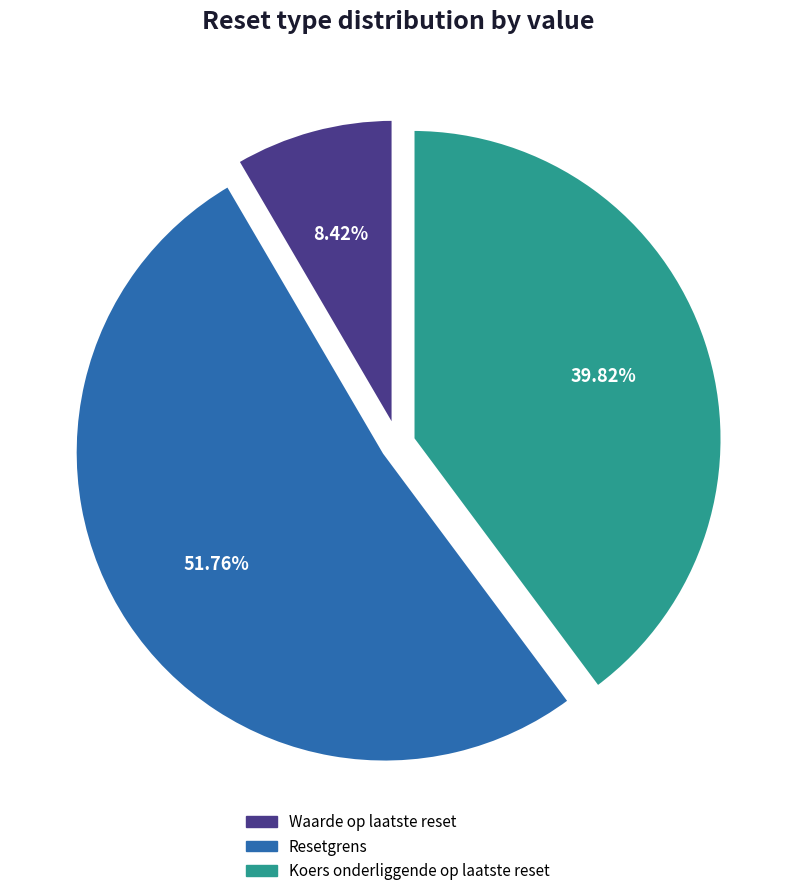

Do Waarde op laatste reset and Koers onderliggende op laatste reset together represent more than half of the pie?

No